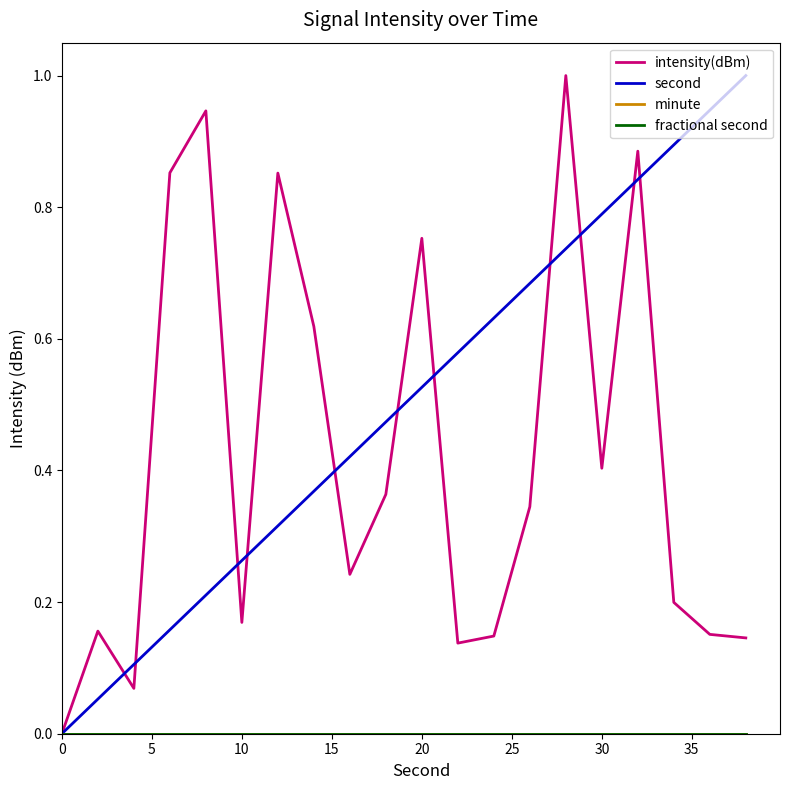

At how many categories does at least one series exceed 0?

19